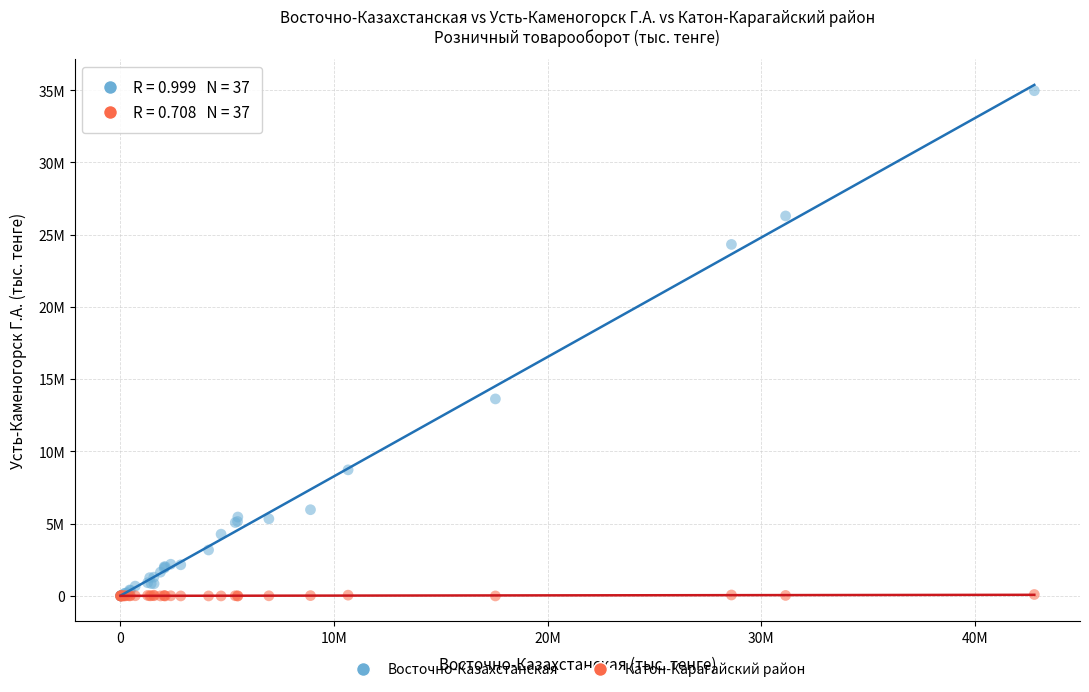

Which series reaches the maximum Y coordinate?

Восточно-Казахстанская